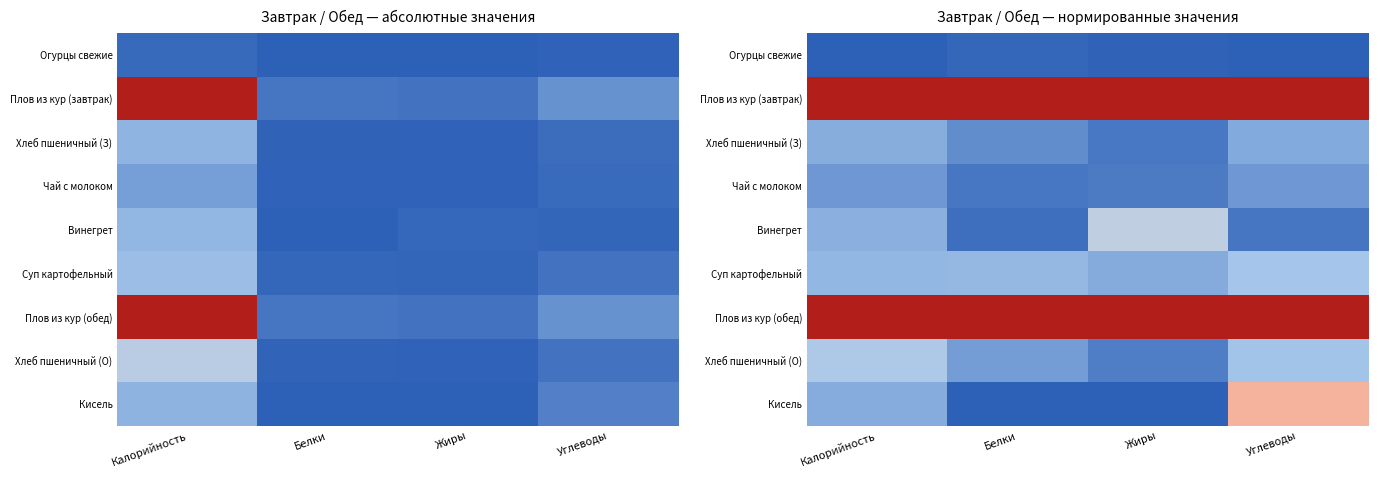

At which label does Чай с молоком reach its peak?

Калорийность